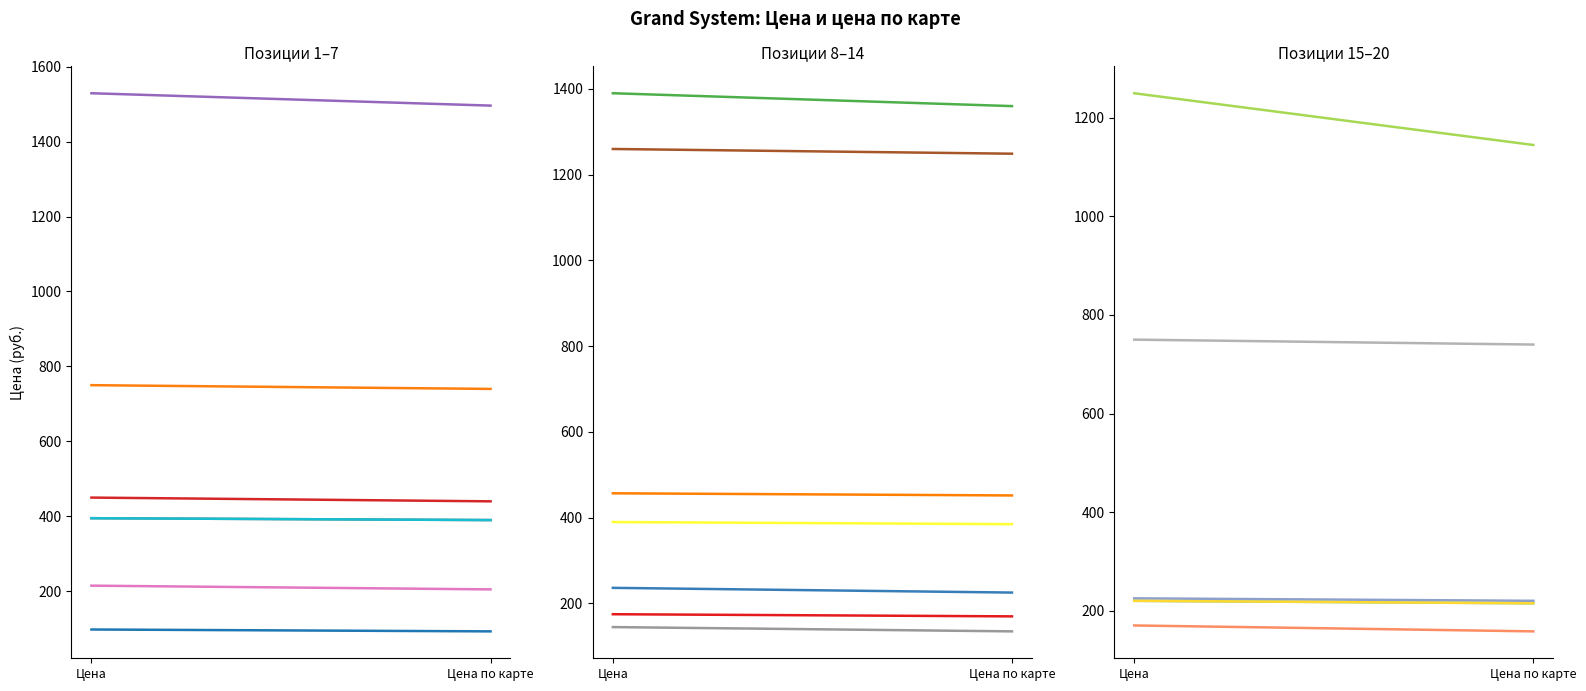

Rank the series by their maximum value, from lowest to highest.

Цена по карте, Цена